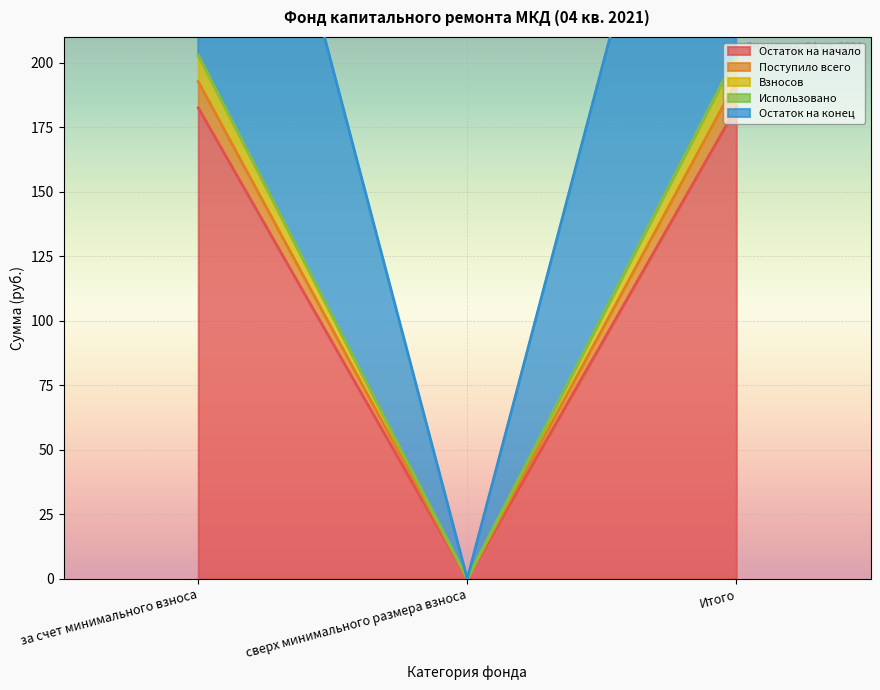

What is the value of the Остаток на начало point at the 3rd from the left?

182.5